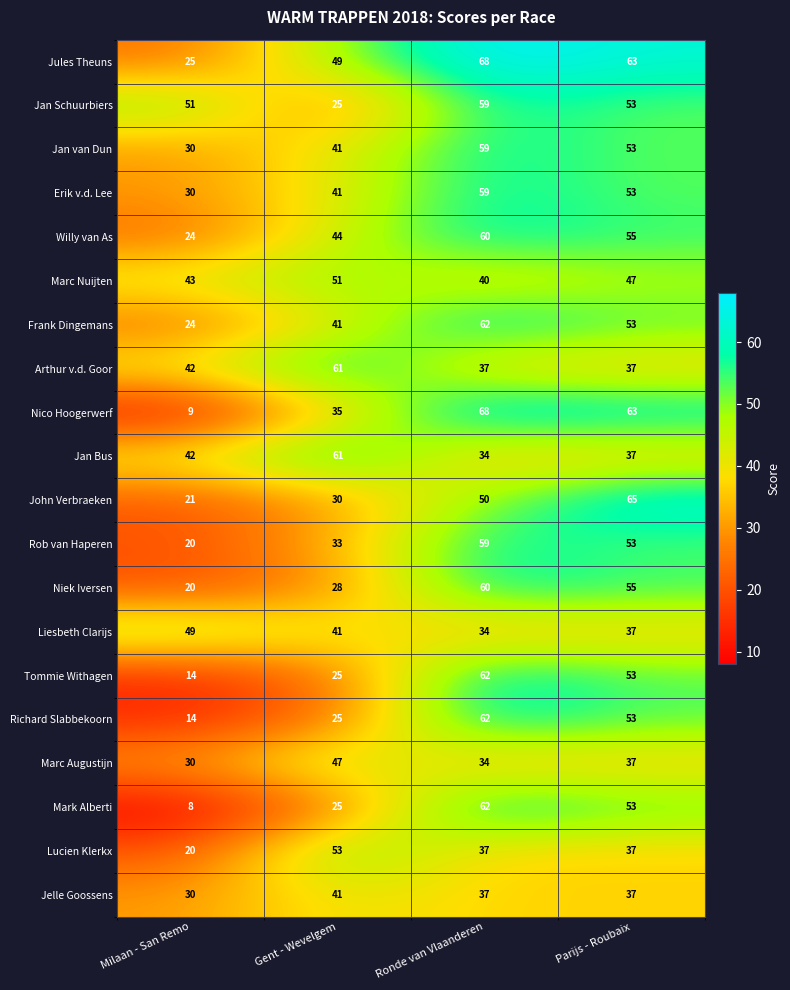

At which label is Marc Augustijn closest to 38?

Parijs - Roubaix